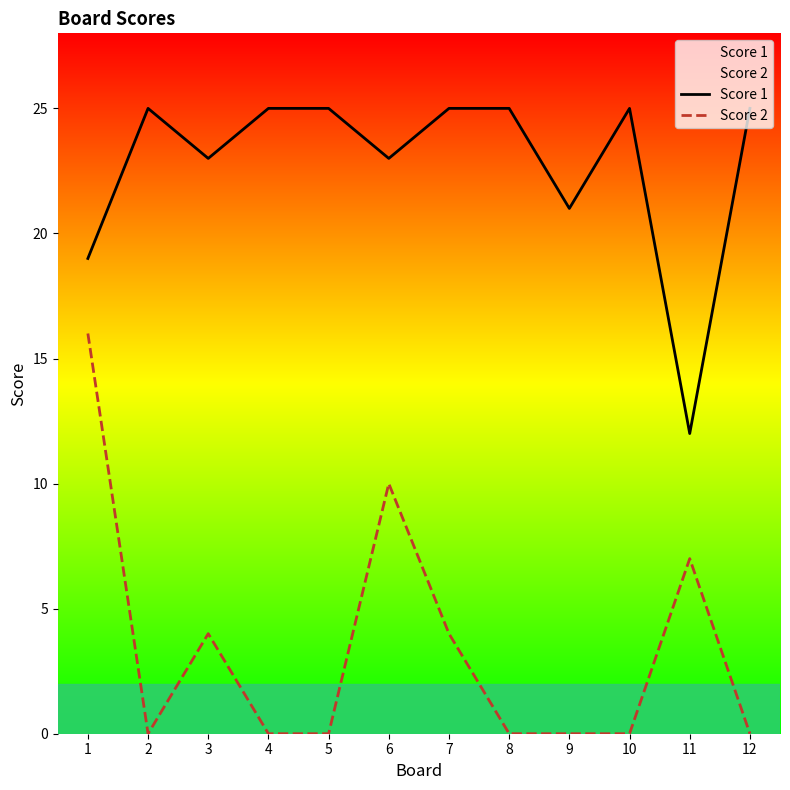

What is the value of the Score 1 point at the 12th from the left?

25